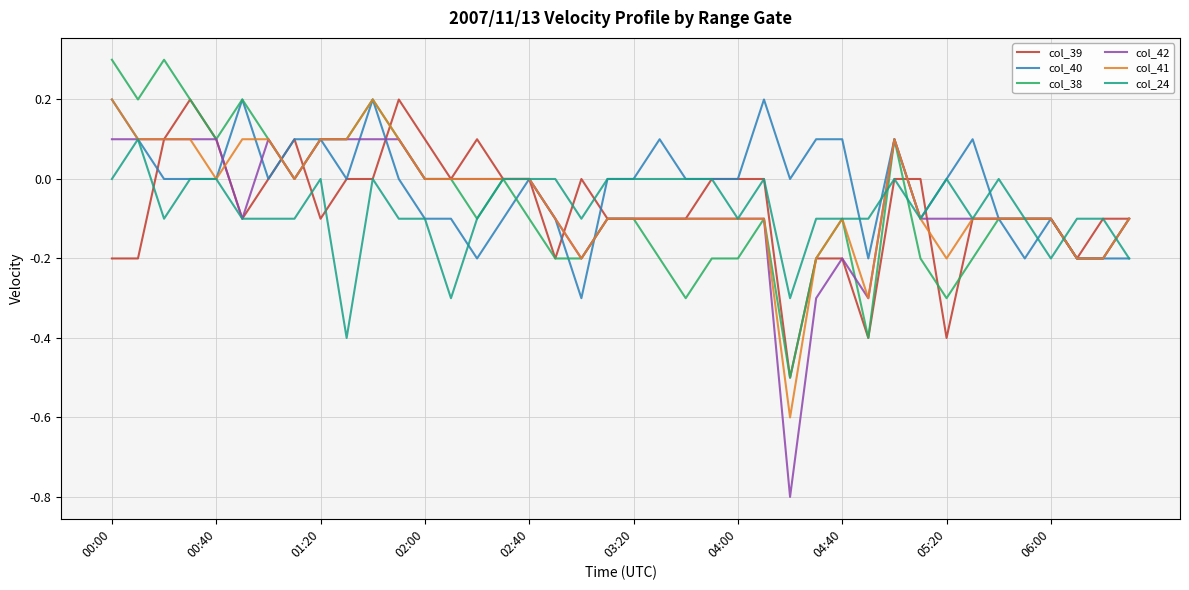

What is the greatest value displayed?

0.3